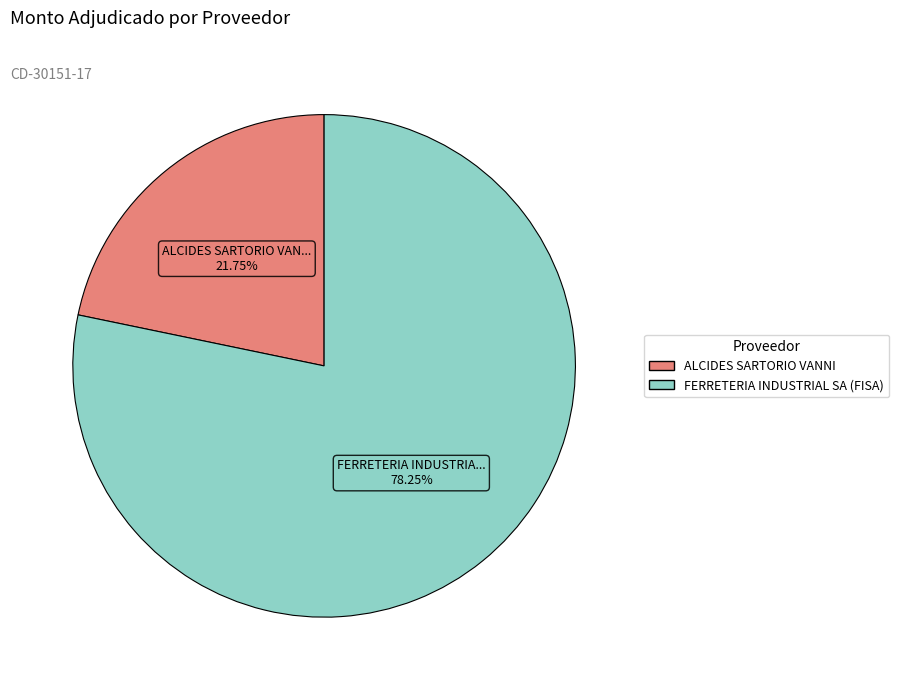

Which category has the smallest portion of the pie?

ALCIDES SARTORIO VANNI